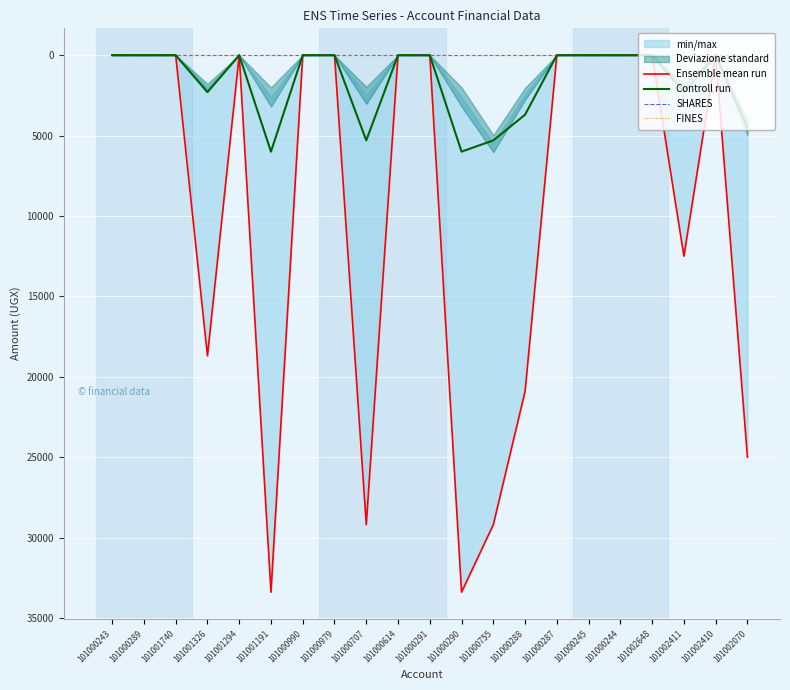

Which series has the largest total across all categories?

Ensemble mean run